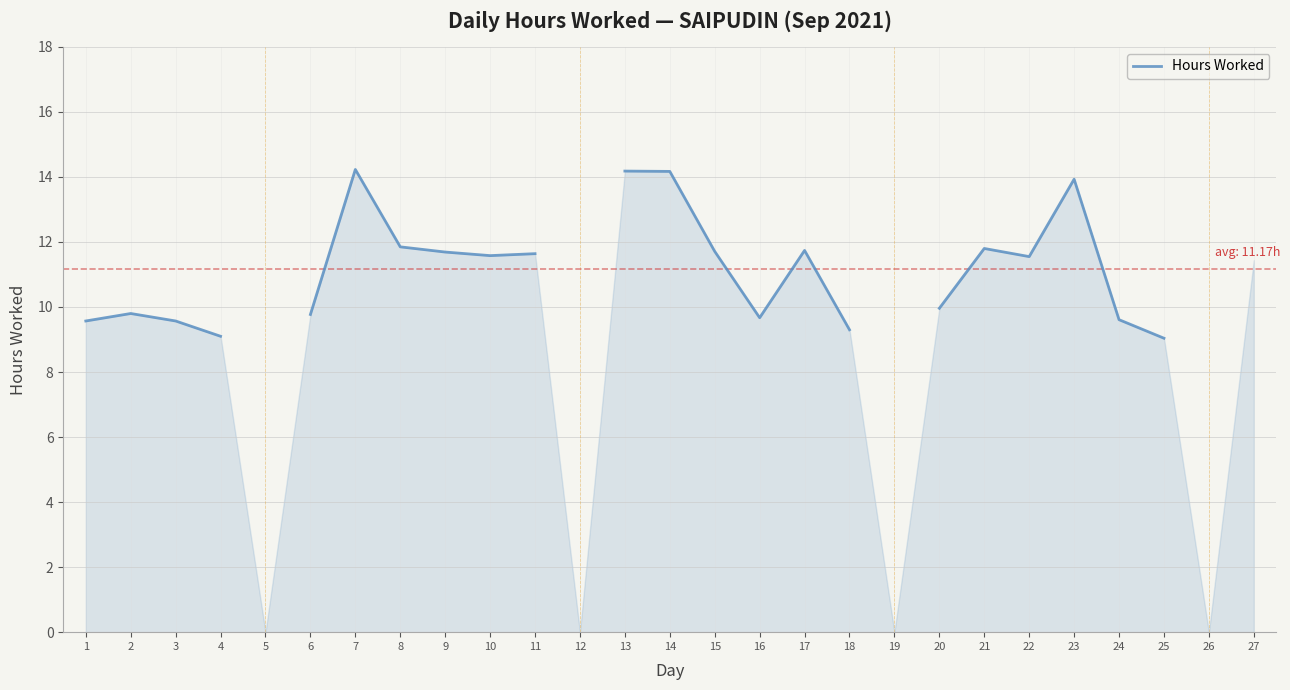

What is the ratio of the value at 17 to the value at 9?

1.0